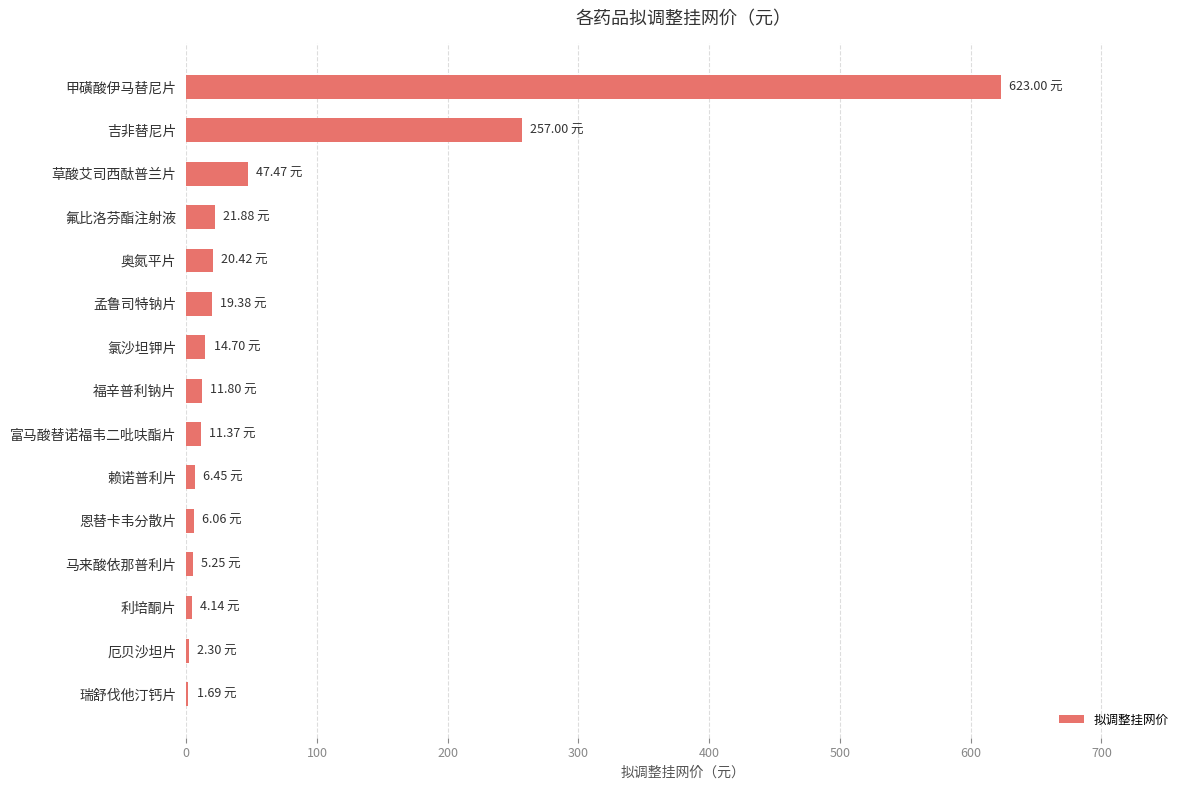

Where is the data nearest to the value 312?

吉非替尼片